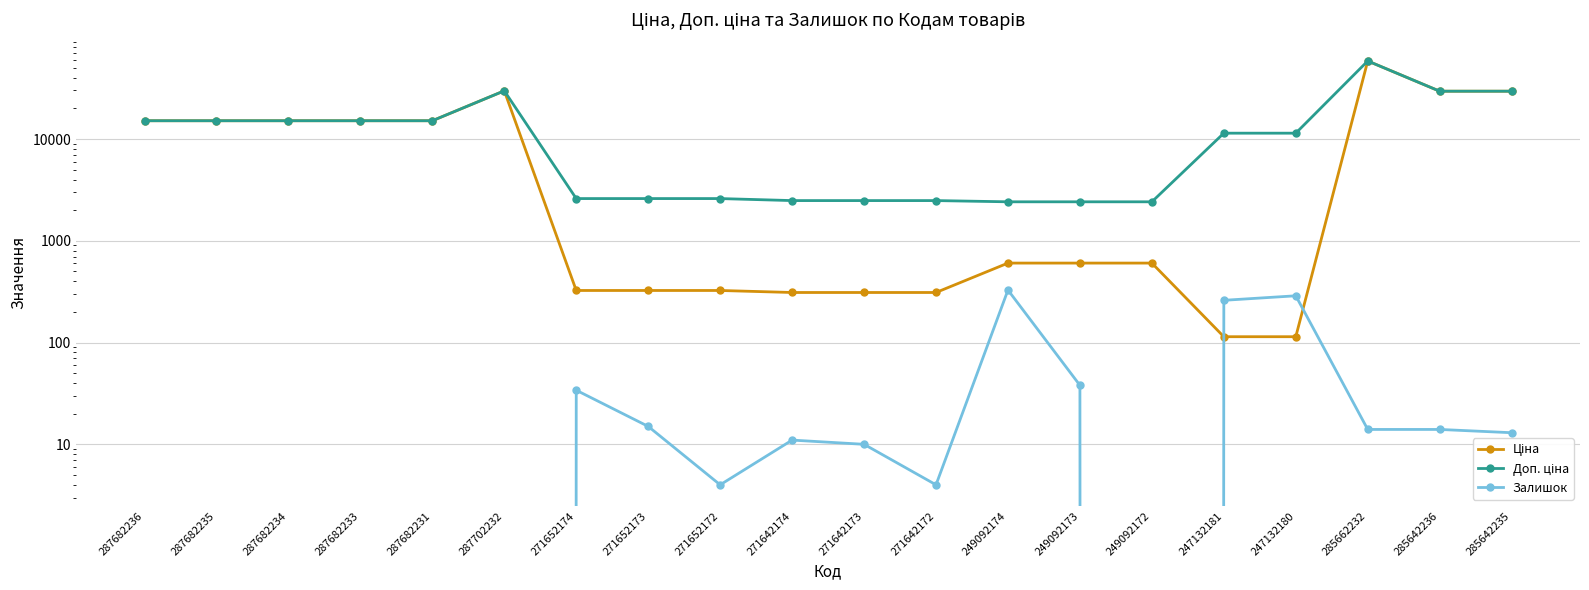

What is the sum of all Ціна values?

226701.4